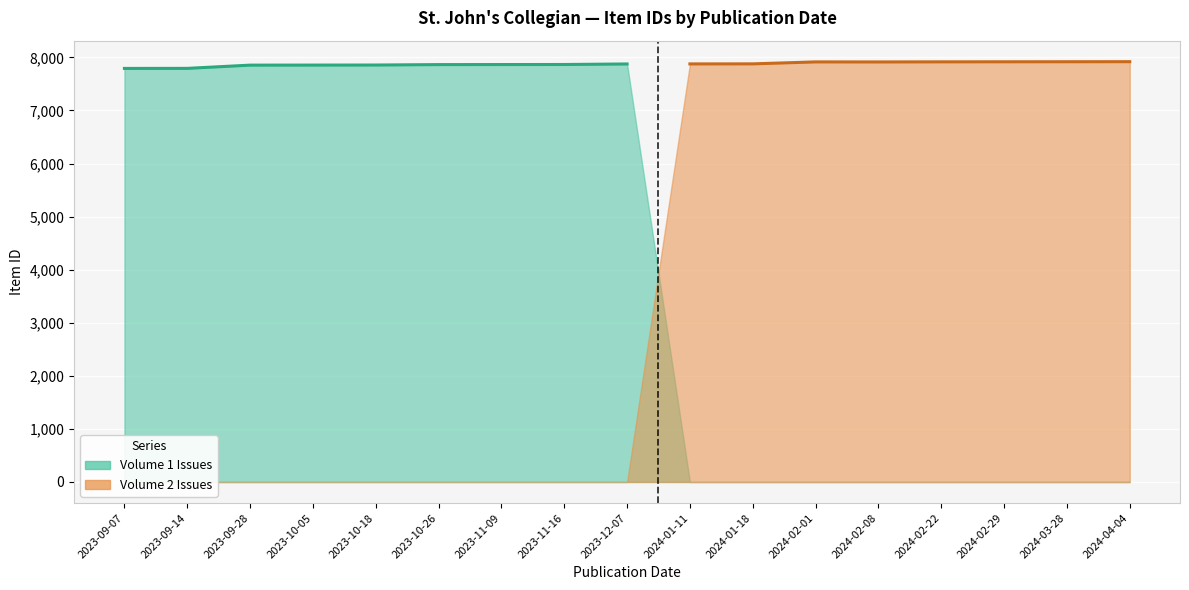

What is the label of the 8th point from the right?

2024-01-11